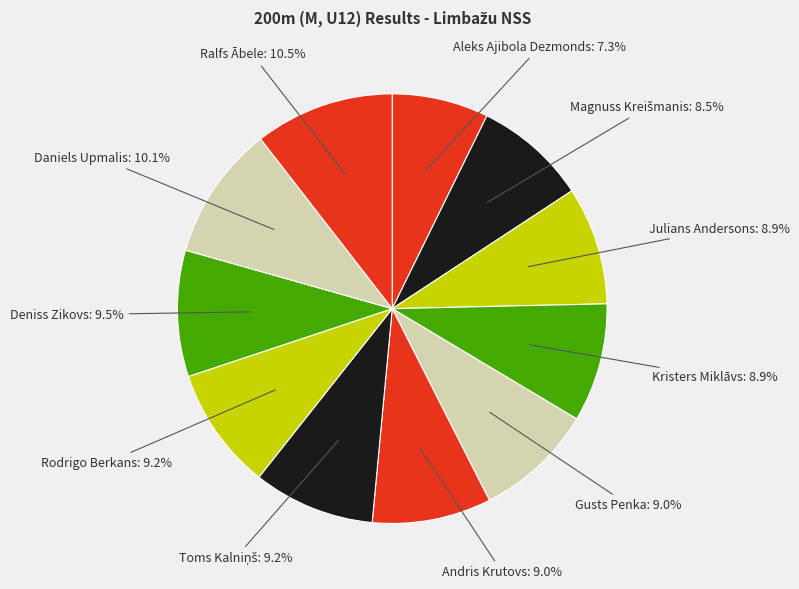

Is there a majority slice in this chart?

No